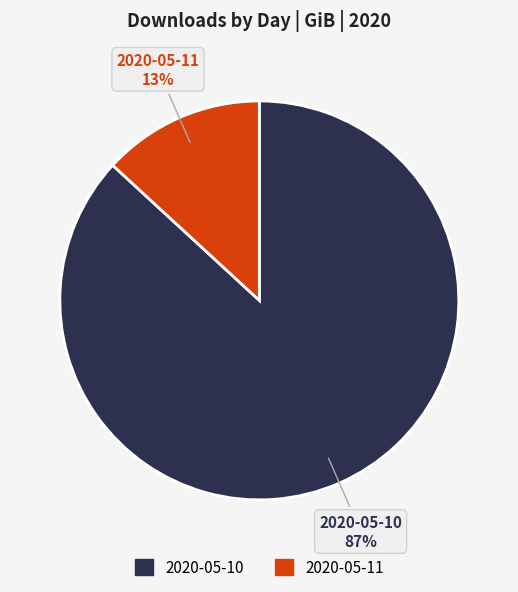

Count the number of slices in the pie.

2